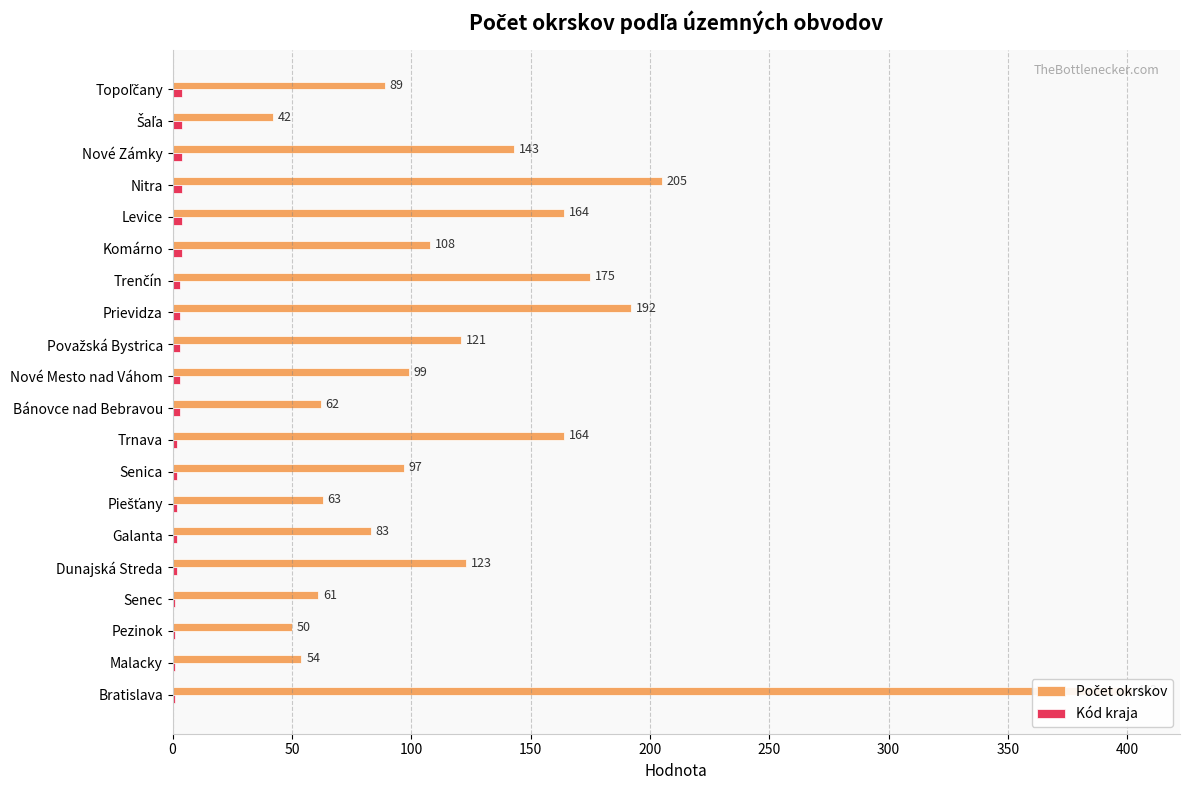

Which series changed the most between Považská Bystrica and Nitra?

Počet okrskov